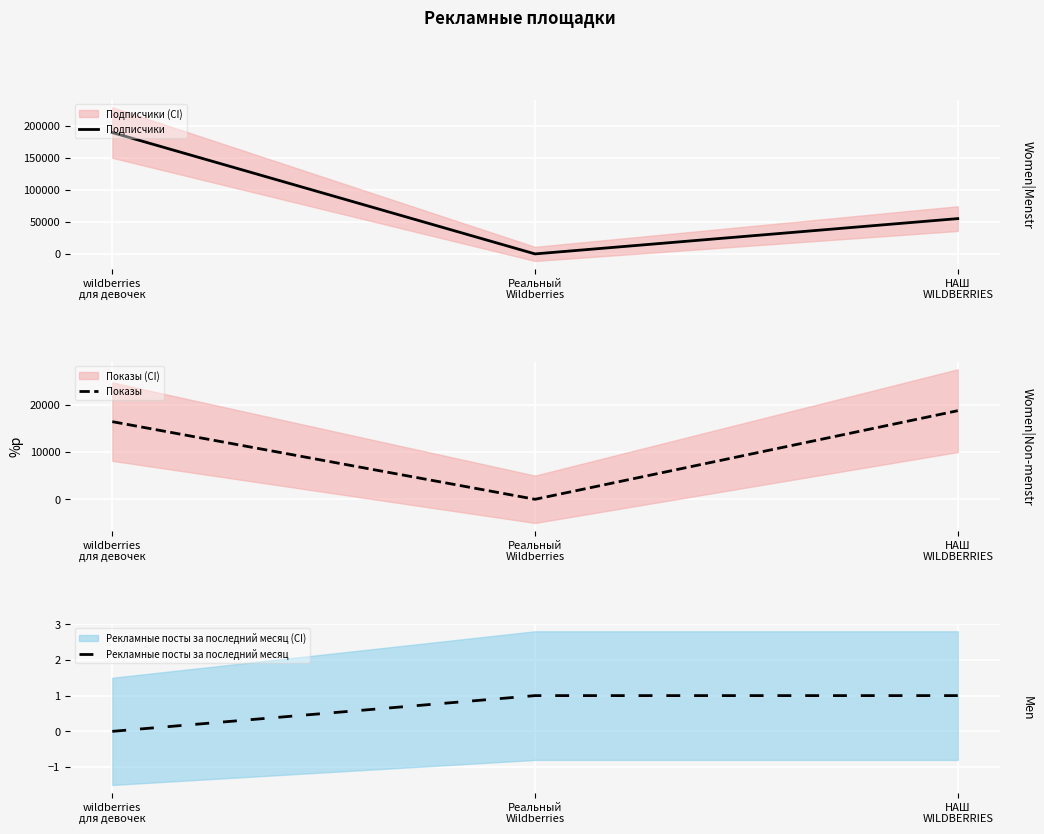

Reading left to right, transcribe all the data shown in this chart.

Подписчики: 189417	0	55104
Показы: 16398	0	18714
Рекламные посты за последний месяц: 0	1	1